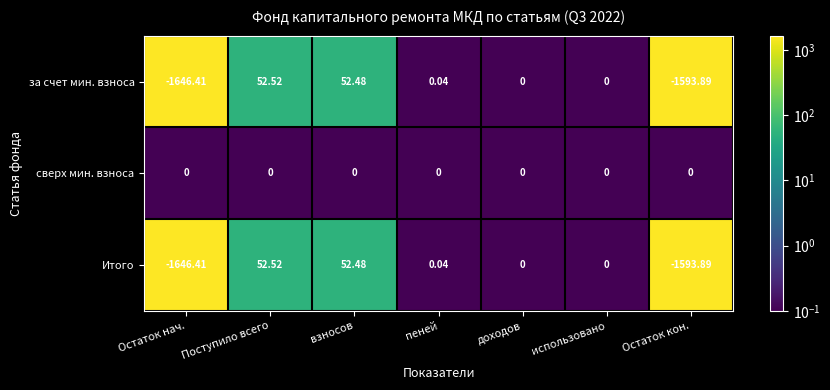

What is the spread (max minus min) of values at Остаток кон.?

1593.9